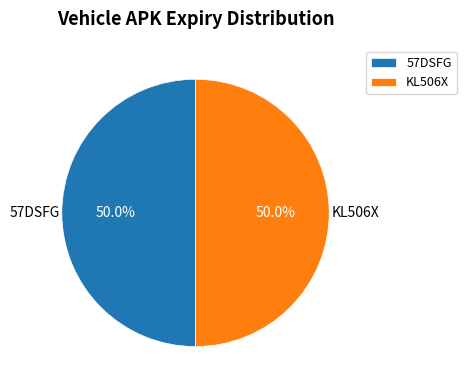

Approximately how many times larger is the value at KL506X compared to 57DSFG?

1.0